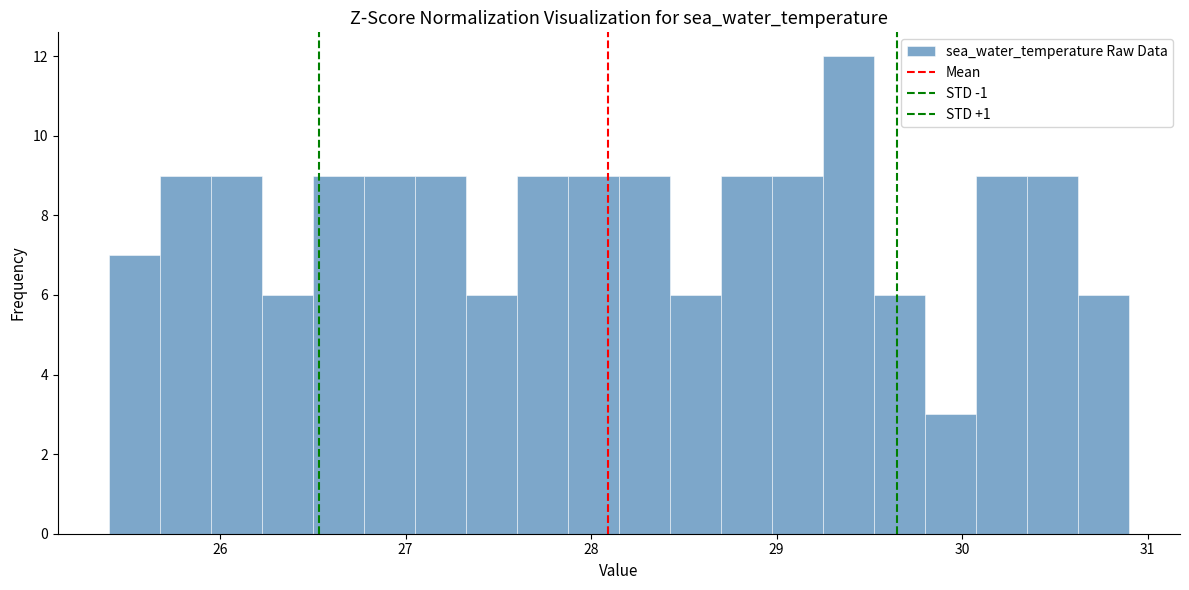

Read against the x-axis, roughly where is the centre of the tallest bar?

29.4